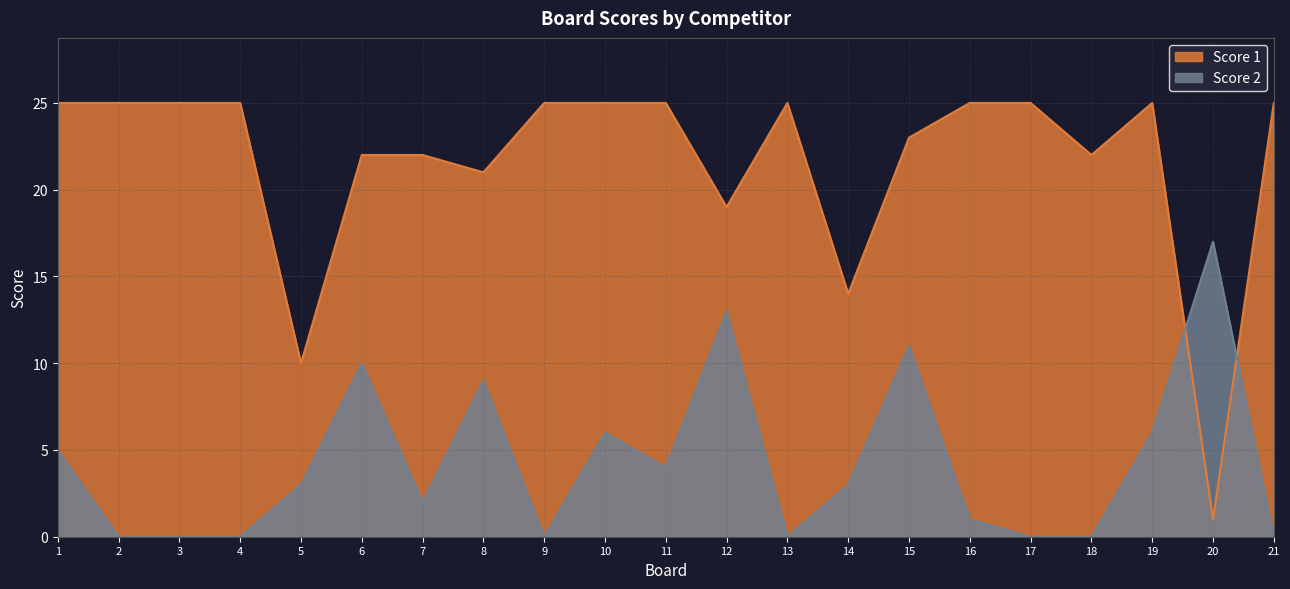

At which category does the chart reach its peak across all series?

1